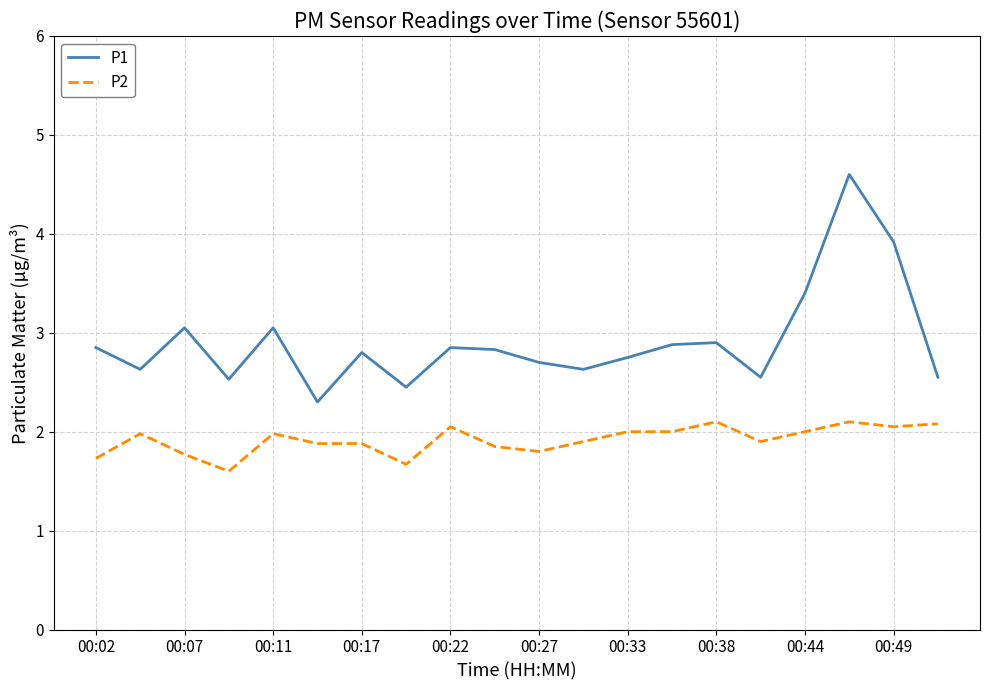

What is the difference between the maximum and minimum values in the P2 series?

0.5